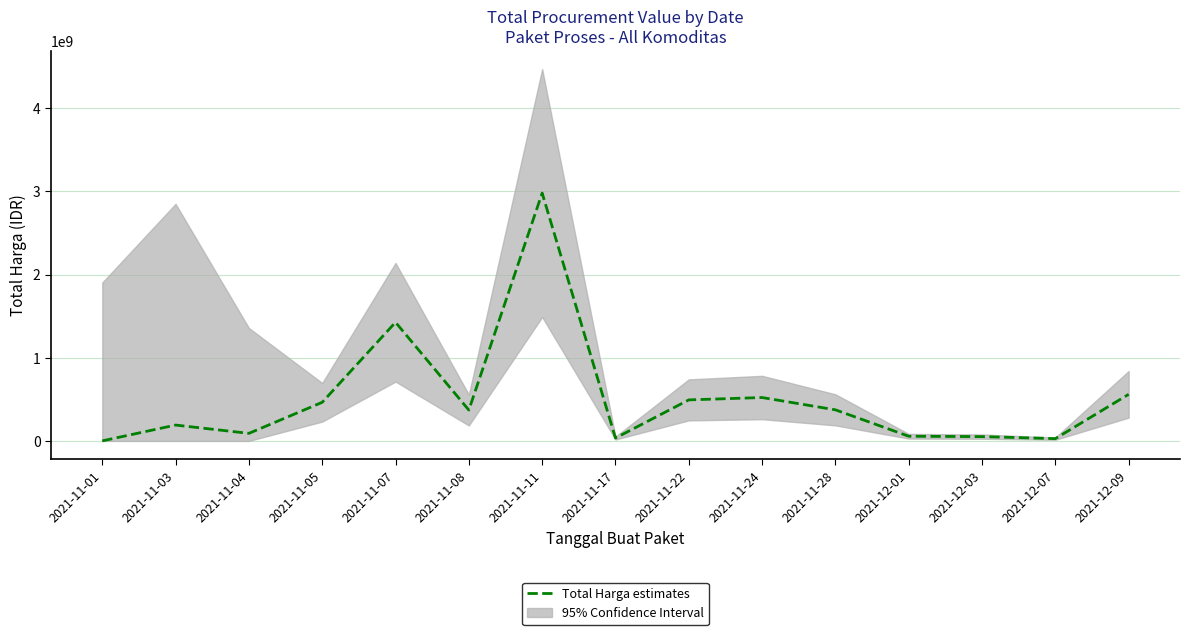

What is the minimum value shown in the chart?

333600